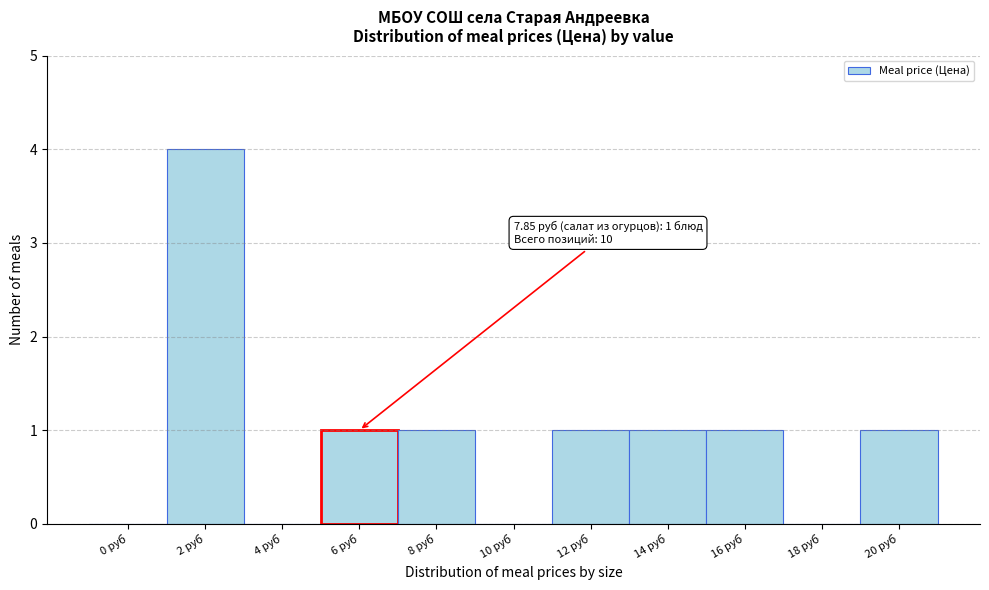

Reading left to right, extract all data points from this chart.

0 руб=0	2 руб=4	4 руб=0	6 руб=1	8 руб=1	10 руб=0	12 руб=1	14 руб=1	16 руб=1	18 руб=0	20 руб=1